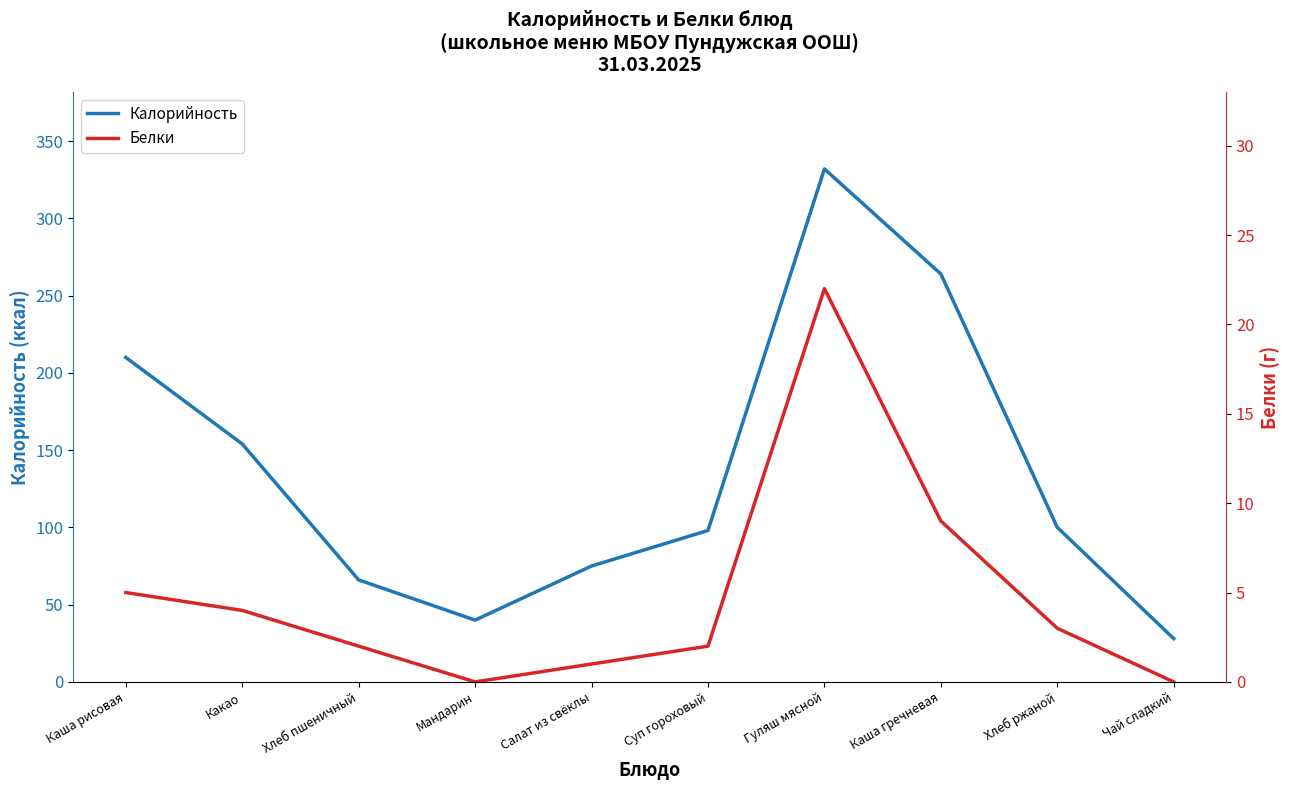

True or false: Белки and Калорийность intersect in this chart.

False